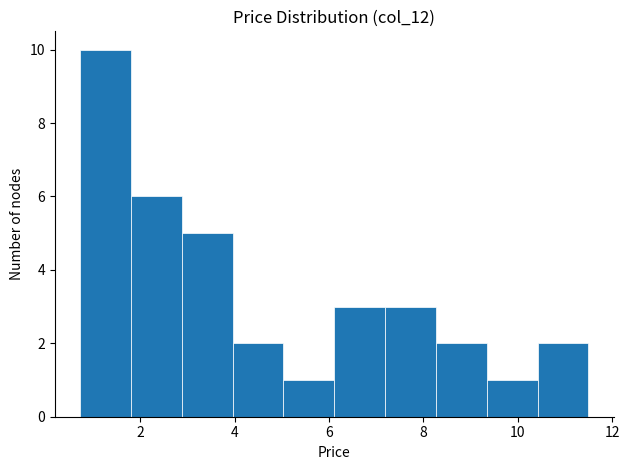

What is the height of the bar covering 0.8 to 1.8 on the x-axis? Neither the bar edges nor the heights are printed on the chart, so give them approximately, as read against the axes.

10